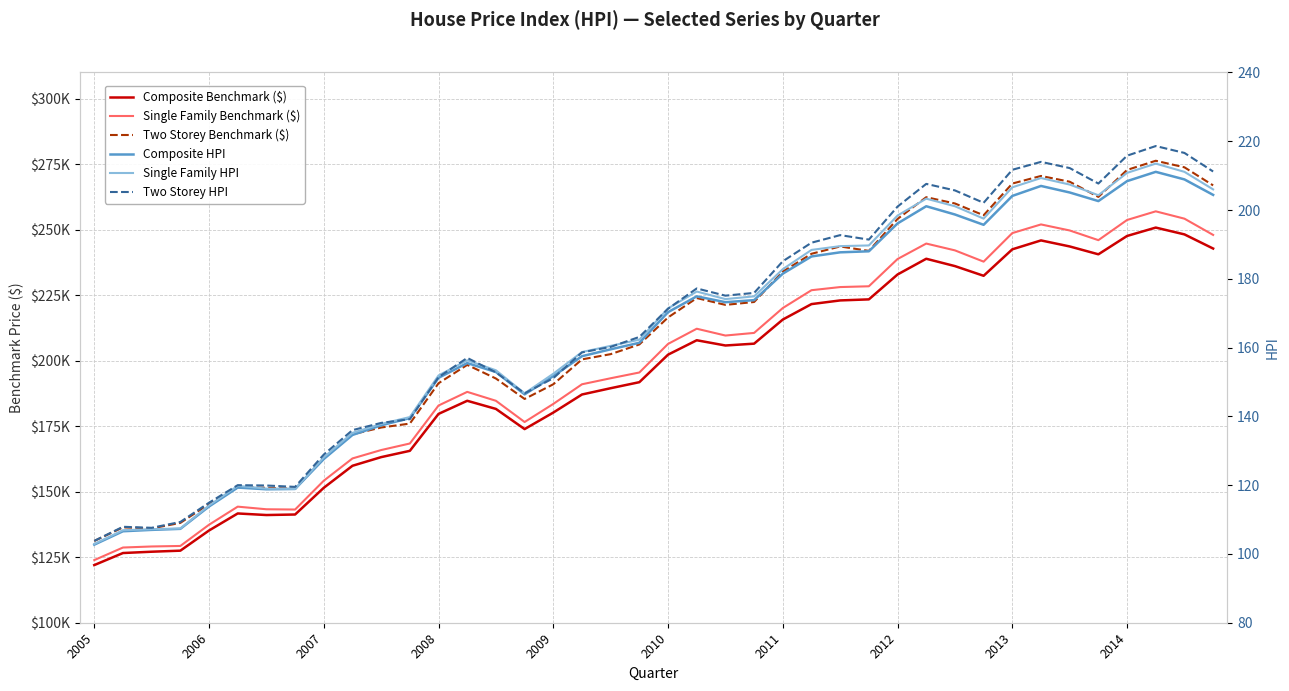

How many values in the Composite Benchmark ($) series are below 202300?

20